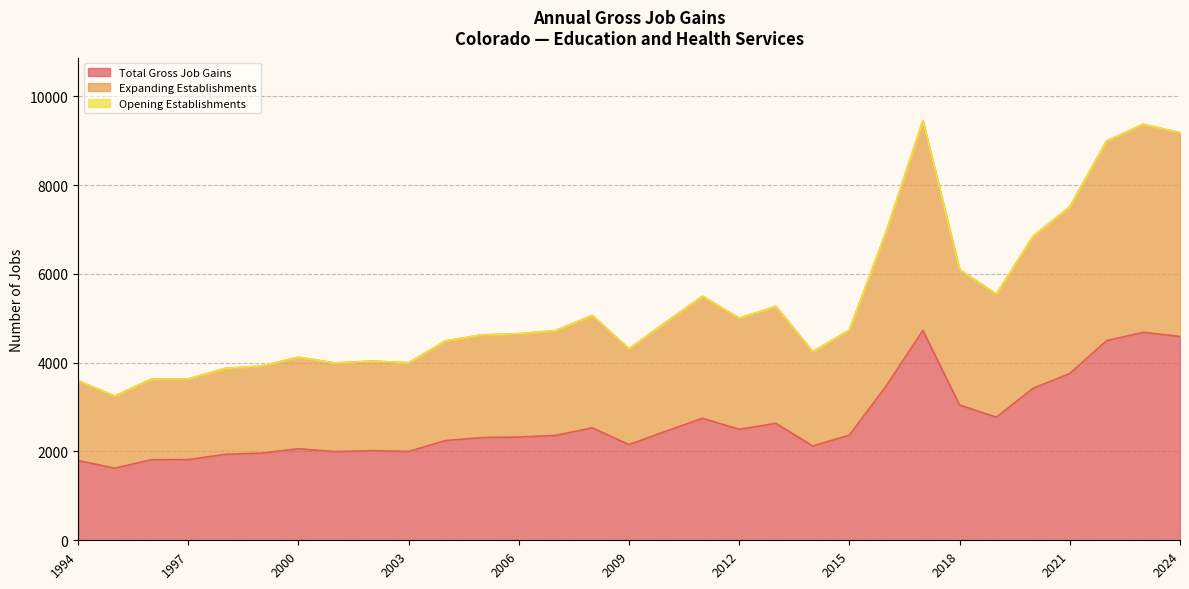

How many lines are shown in the chart?

3